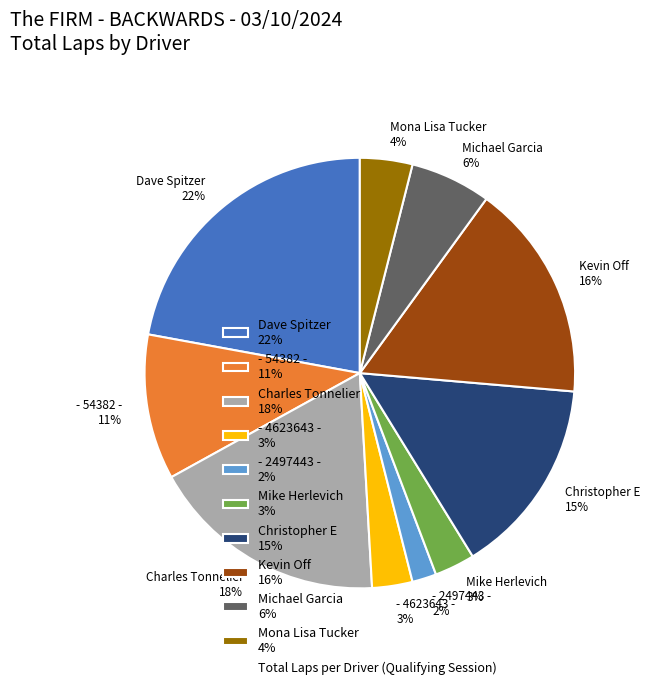

Approximately how many times larger is the value at - 54382 - 11% compared to Michael Garcia 6%?

1.8